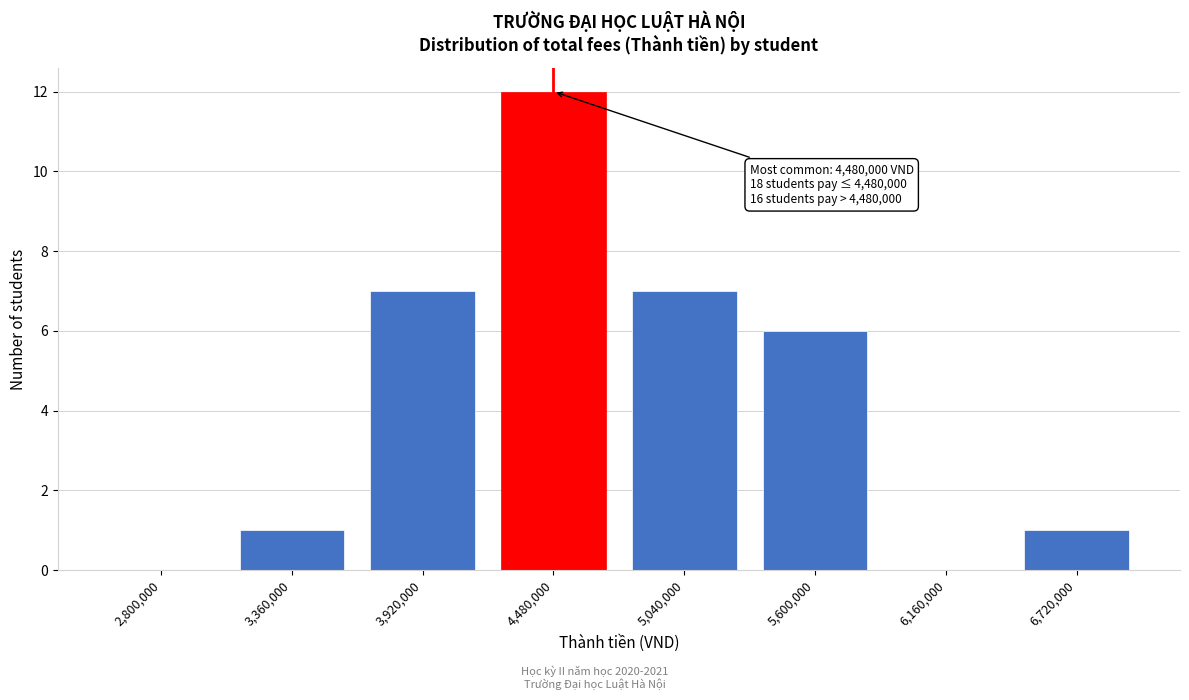

Reading right to left, extract all data points from this chart.

6,720,000=1	6,160,000=0	5,600,000=6	5,040,000=7	4,480,000=12	3,920,000=7	3,360,000=1	2,800,000=0